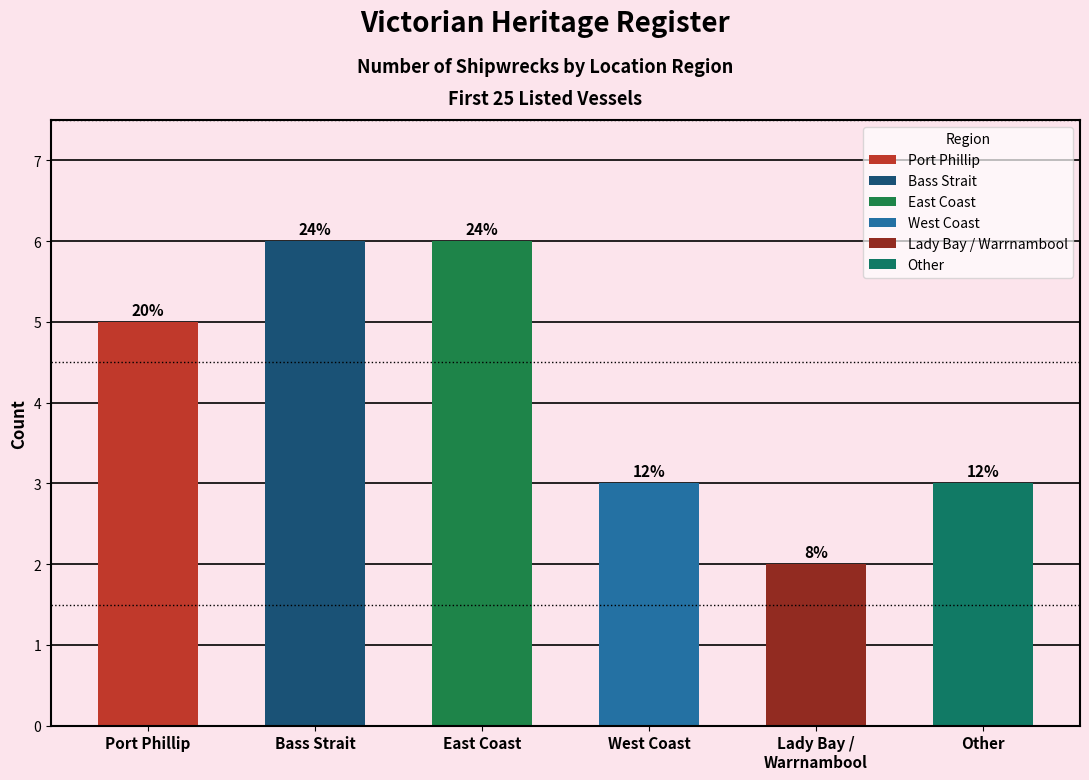

What is the approximate value at Lady Bay / Warrnambool?

2